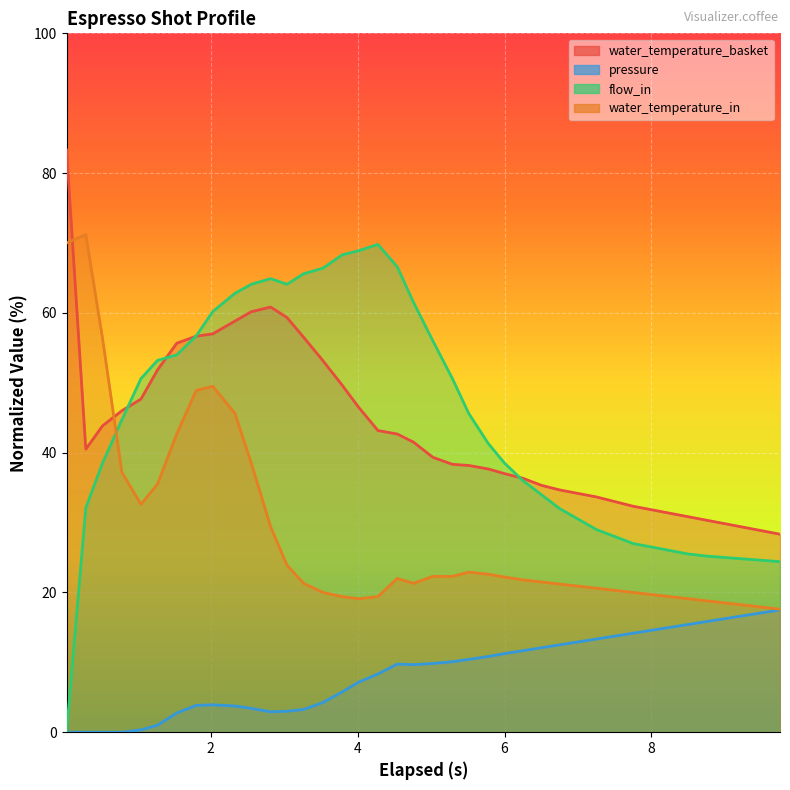

True or false: water_temperature_in and flow_in intersect in this chart.

True